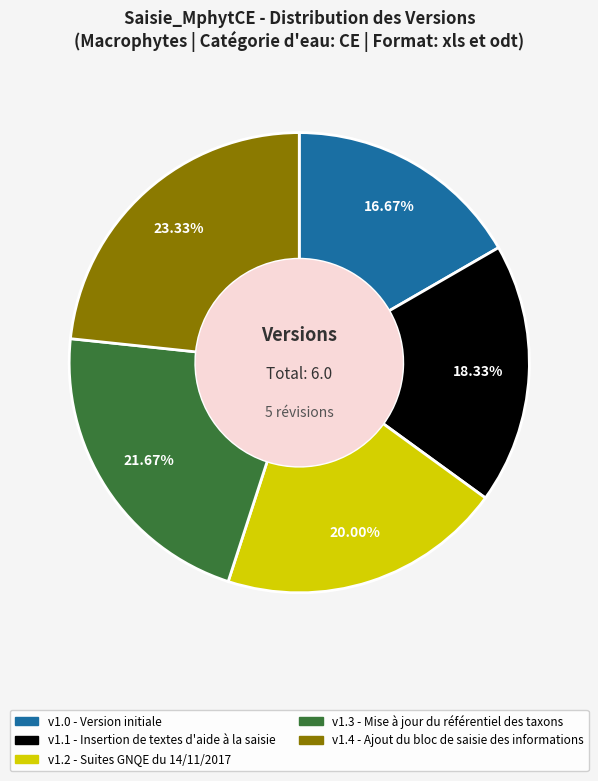

Is there a majority slice in this chart?

No